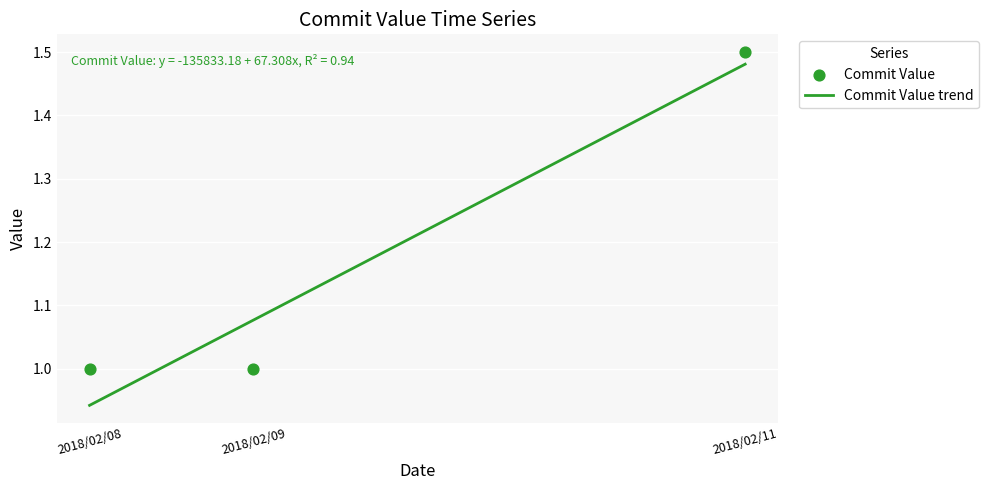

Approximately how many times larger is the value at 2018/02/08 compared to 2018/02/11?

0.7